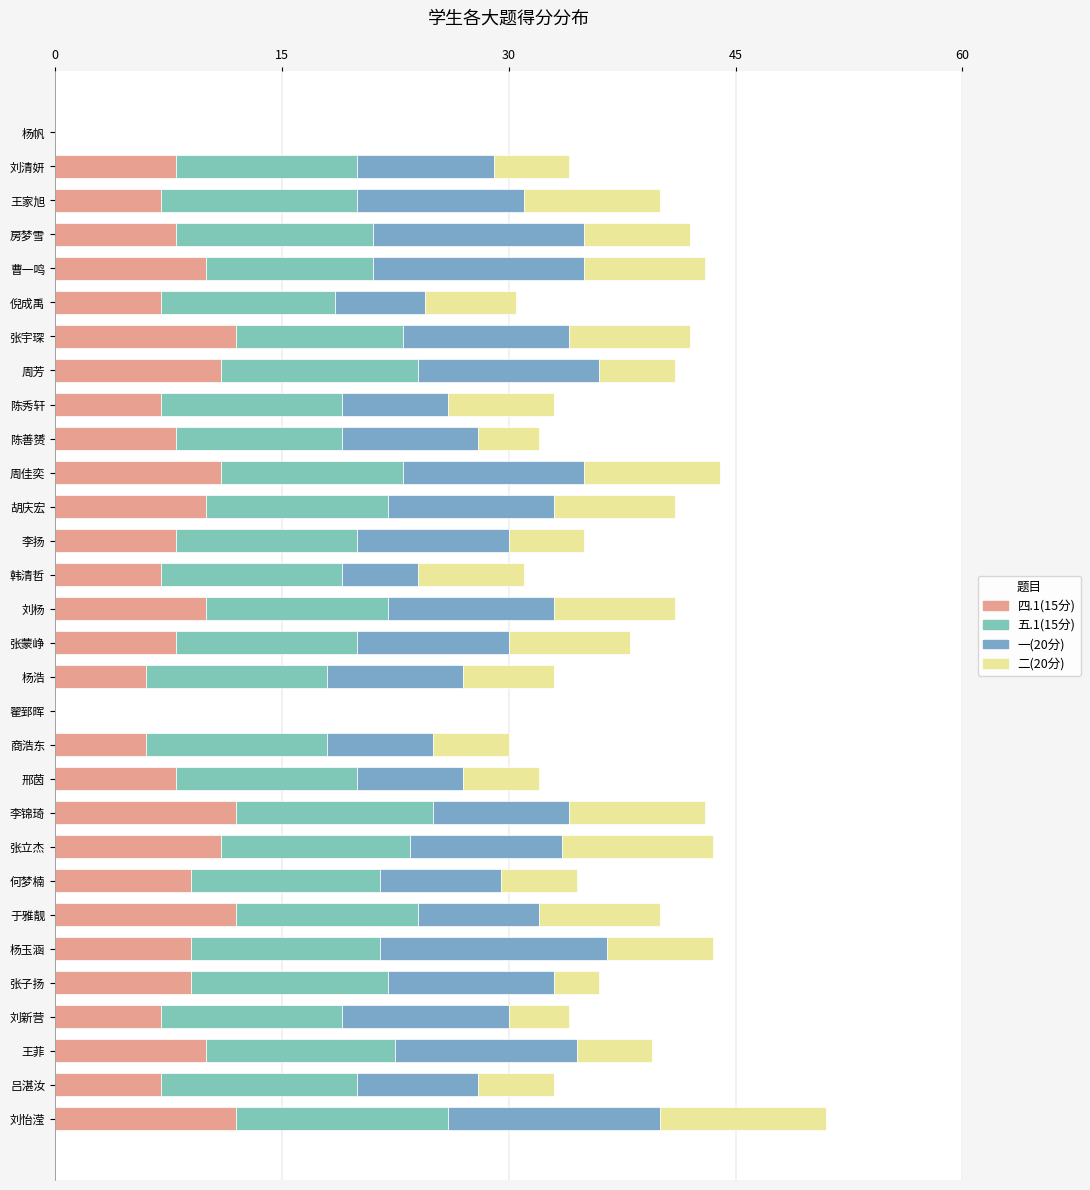

How many data points does each series have?

30